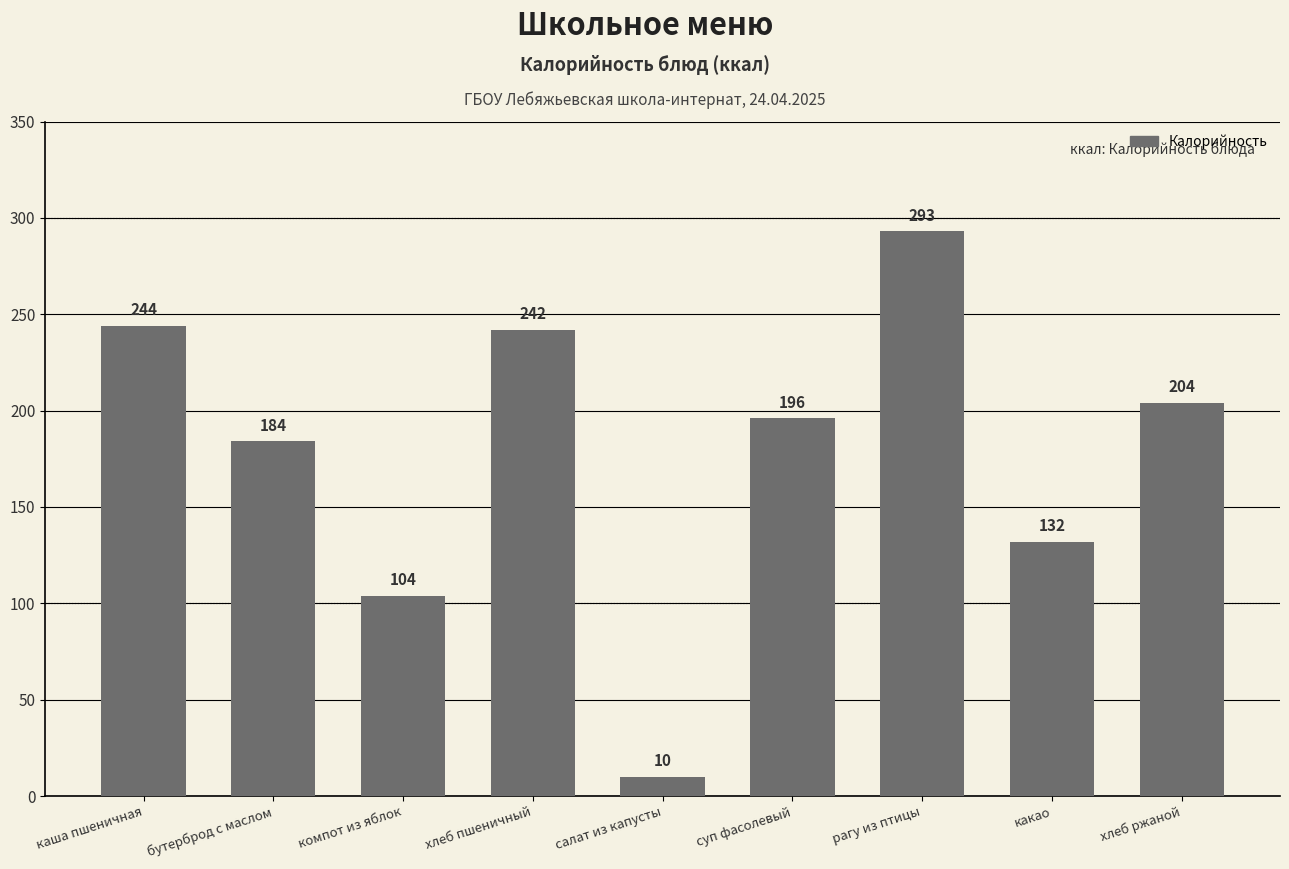

What is the smallest value displayed?

10